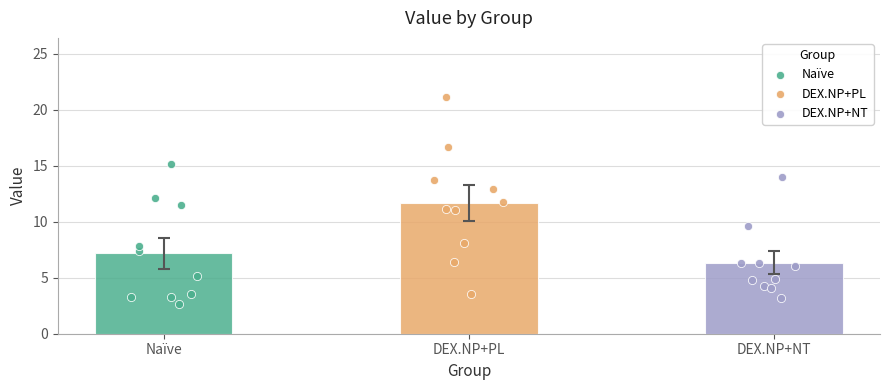

Is the value of DEX.NP+NT at DEX.NP+PL greater than the value of Naïve at 6?

Yes